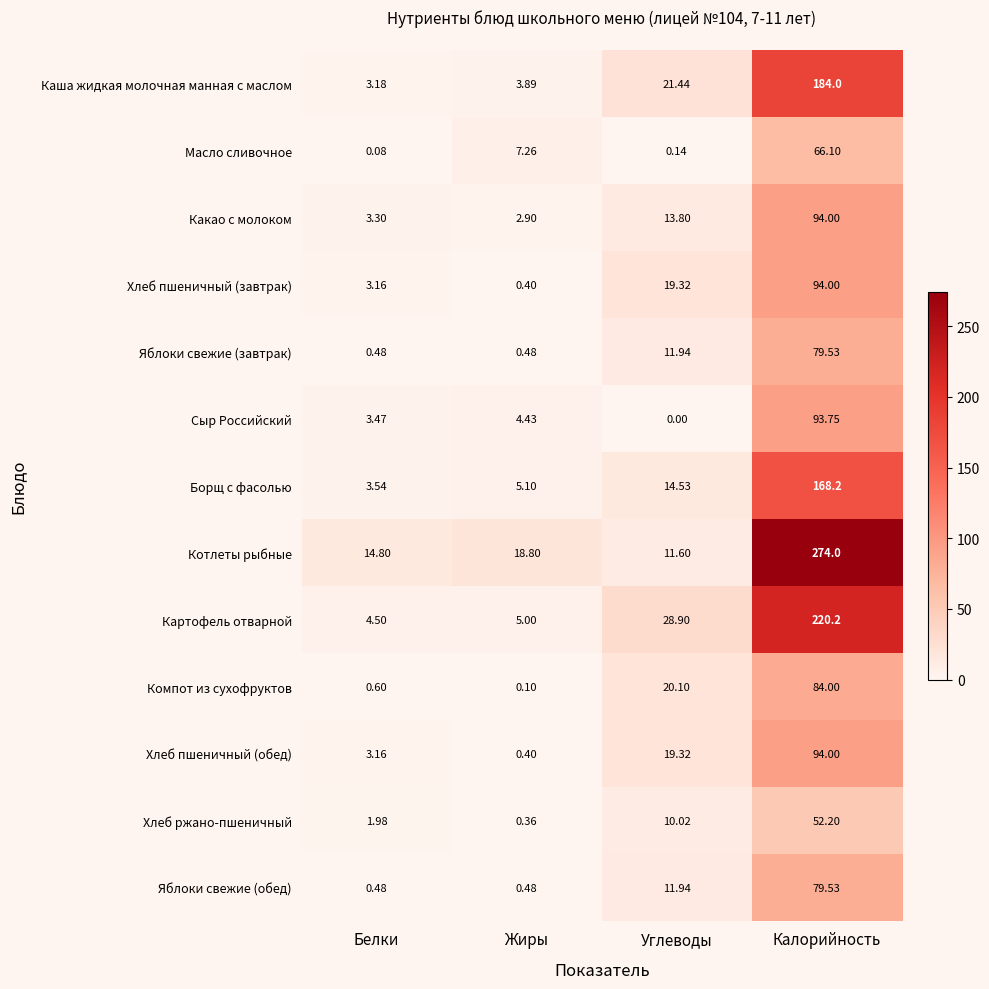

Which series has the largest range (max minus min)?

Котлеты рыбные